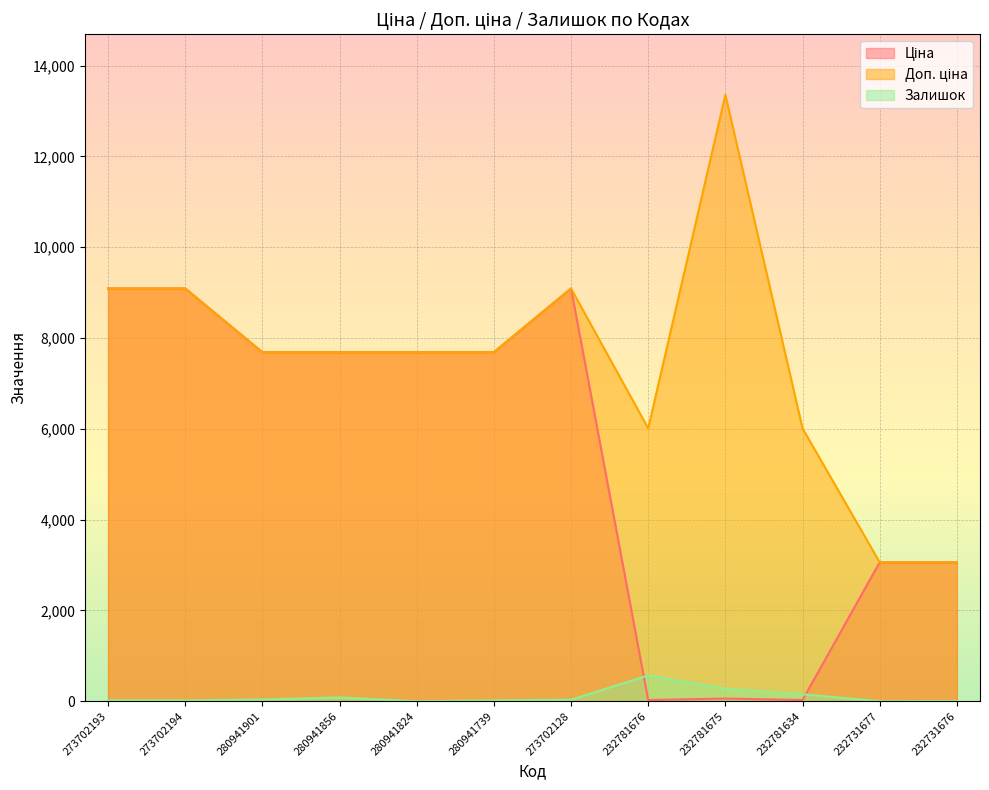

What is the spread (max minus min) of values at 232781676?

5983.3